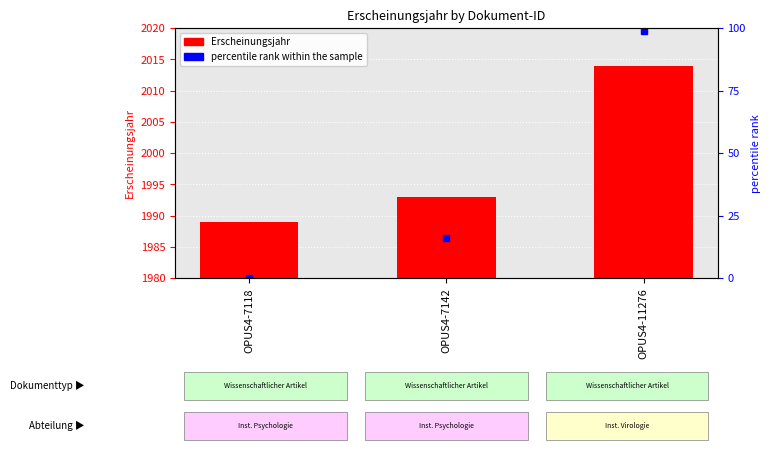

What is the greatest value displayed?

2014